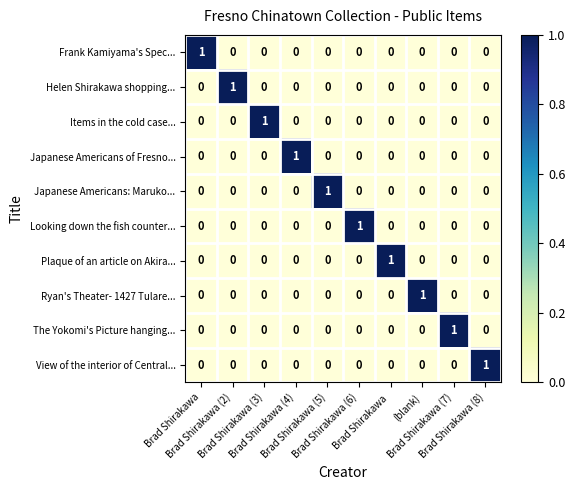

At how many categories does at least one series exceed 0?

10